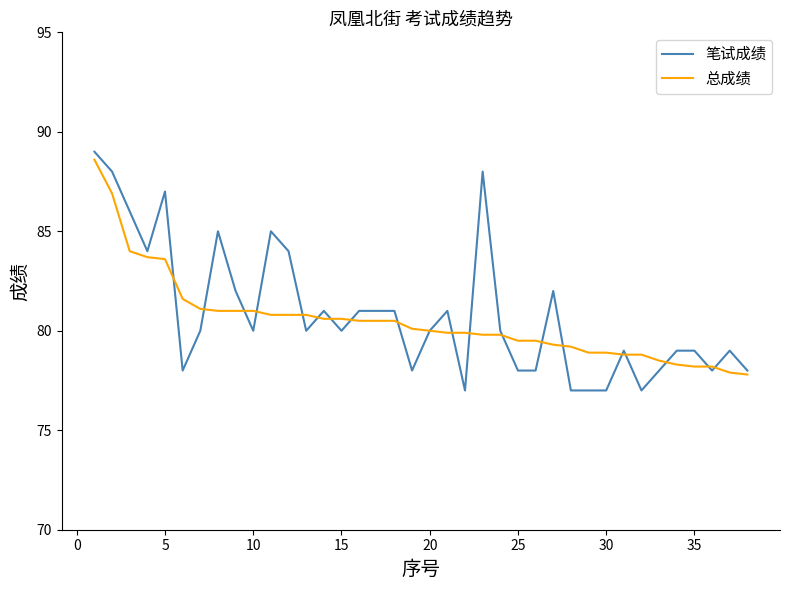

What are all the series names shown in the legend?

笔试成绩, 总成绩